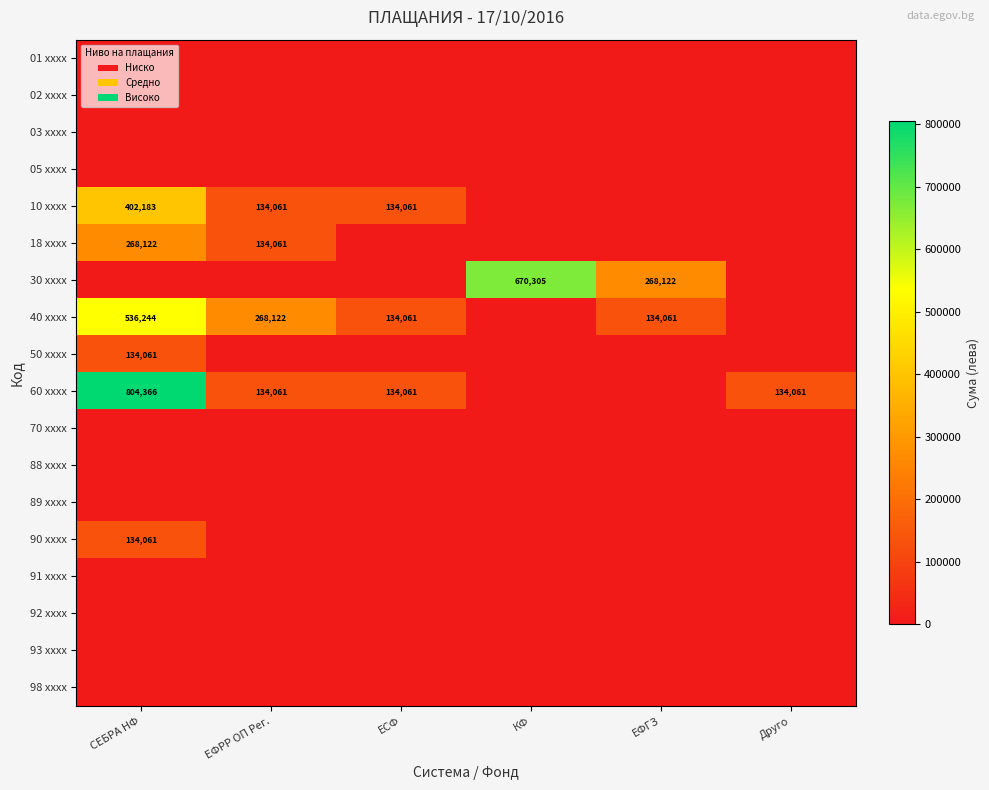

What is the difference between the second highest and minimum values in the 60 xxxx series?

134061.0